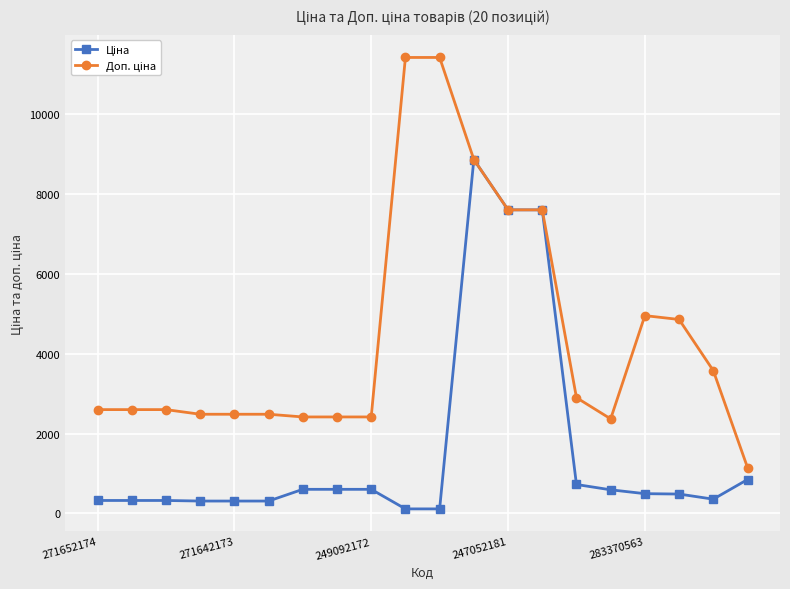

Does the chart have visible grid lines?

Yes